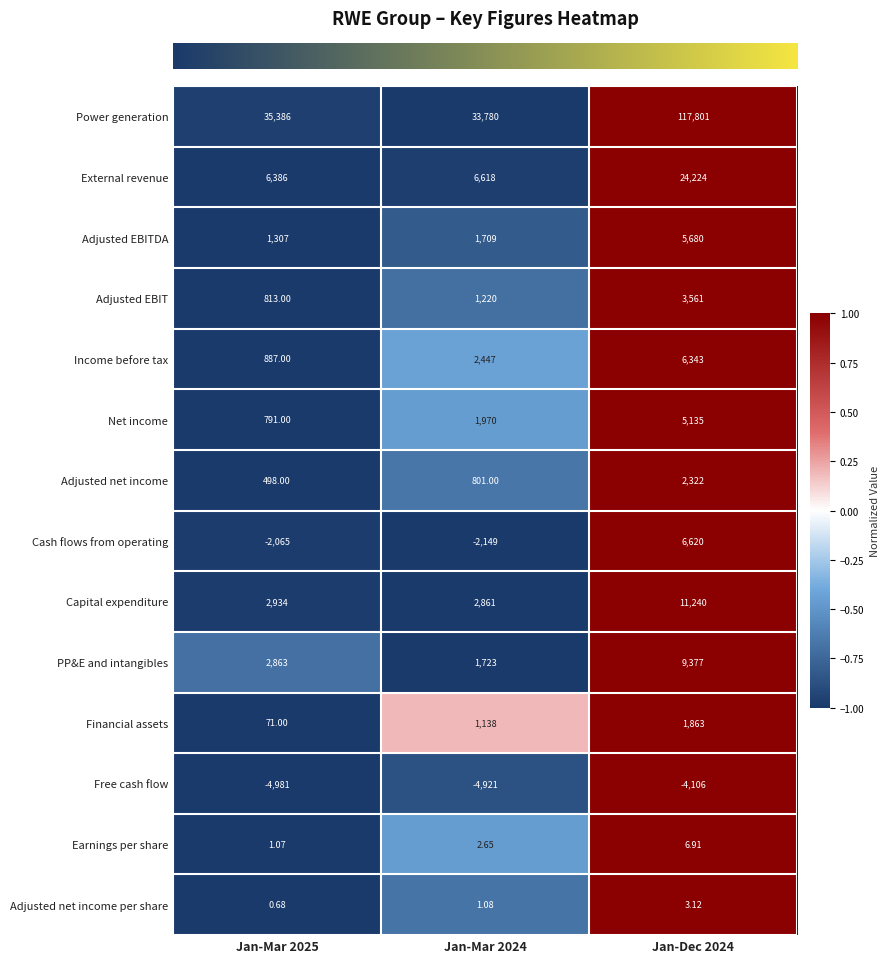

Rank the series at Jan-Dec 2024 from lowest to highest value.

Free cash flow, Adjusted net income per share, Earnings per share, Financial assets, Adjusted net income, Adjusted EBIT, Net income, Adjusted EBITDA, Income before tax, Cash flows from operating, PP&E and intangibles, Capital expenditure, External revenue, Power generation